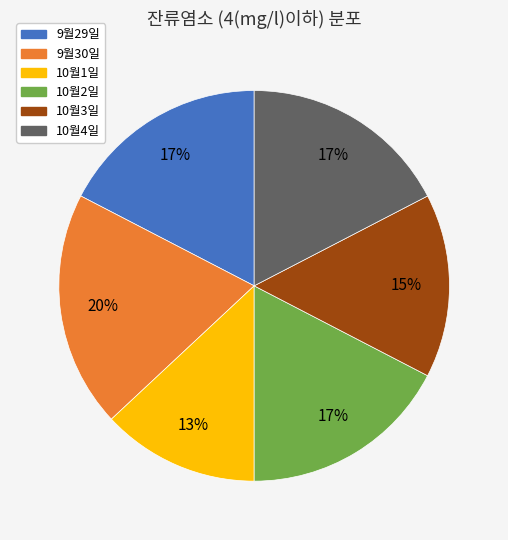

Does 10월4일 represent more than half of the total?

No